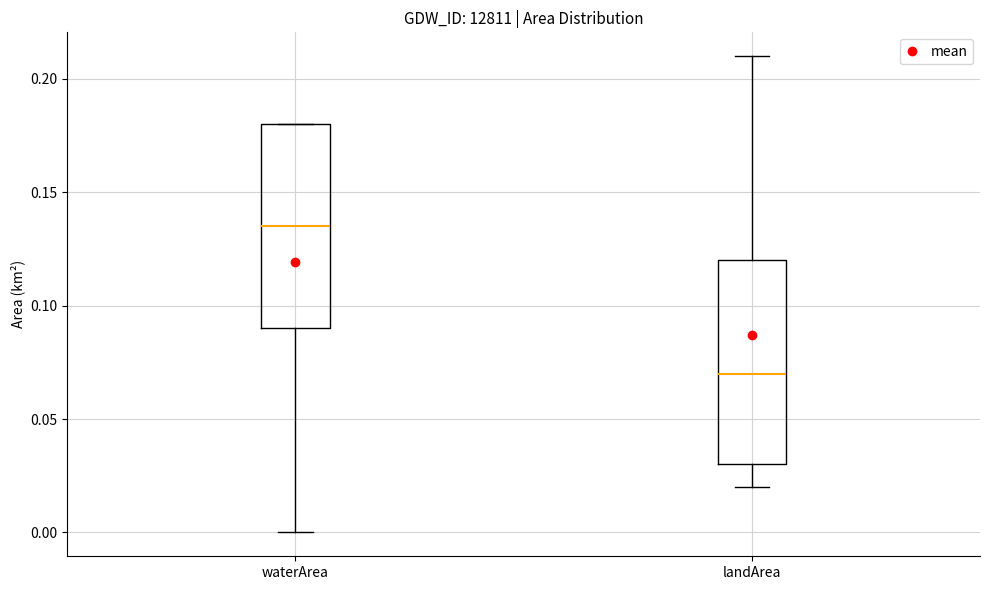

Which box has the highest median line?

waterArea